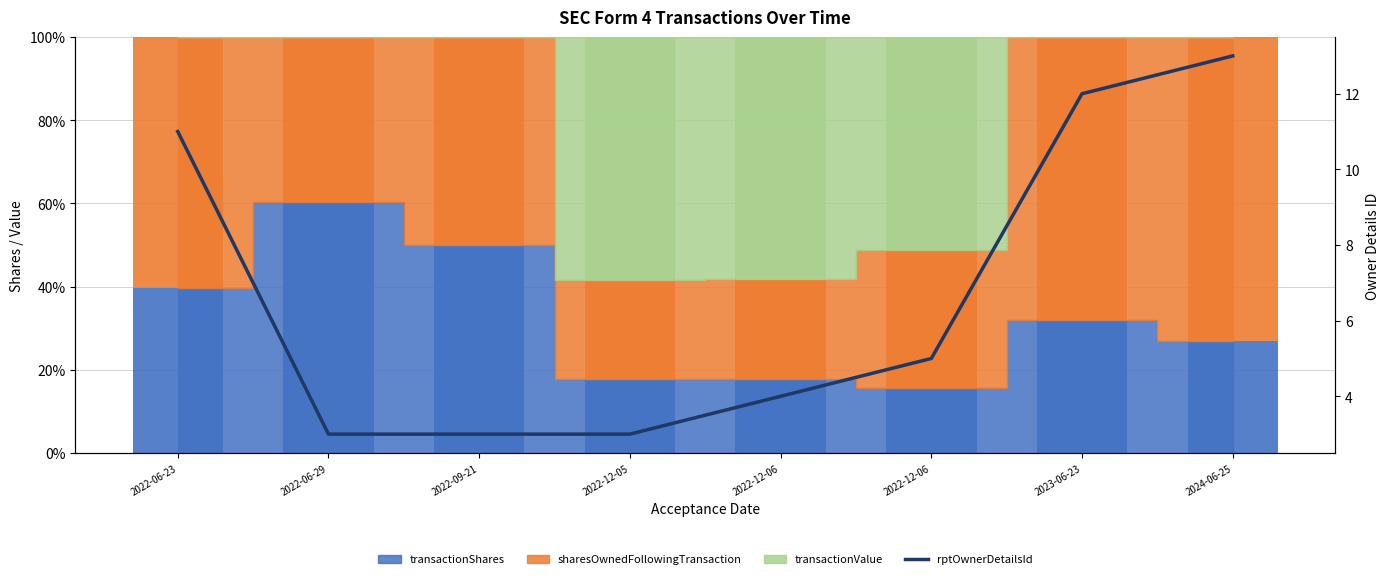

Where does the data first go above 5?

2022-06-23